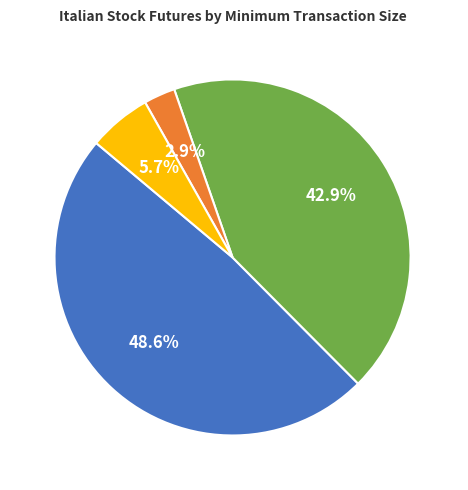

Which slice is the smallest?

Size 150